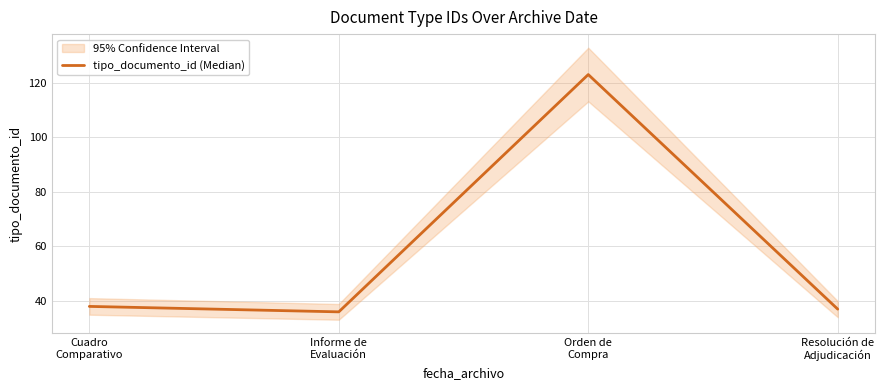

What is the label of the 1st point from the right?

Resolución de
Adjudicación